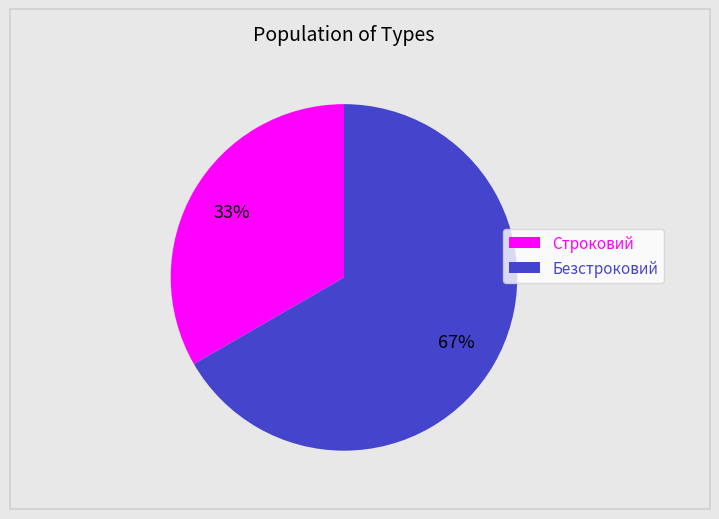

Which slice represents more than half of the pie?

Безстроковий